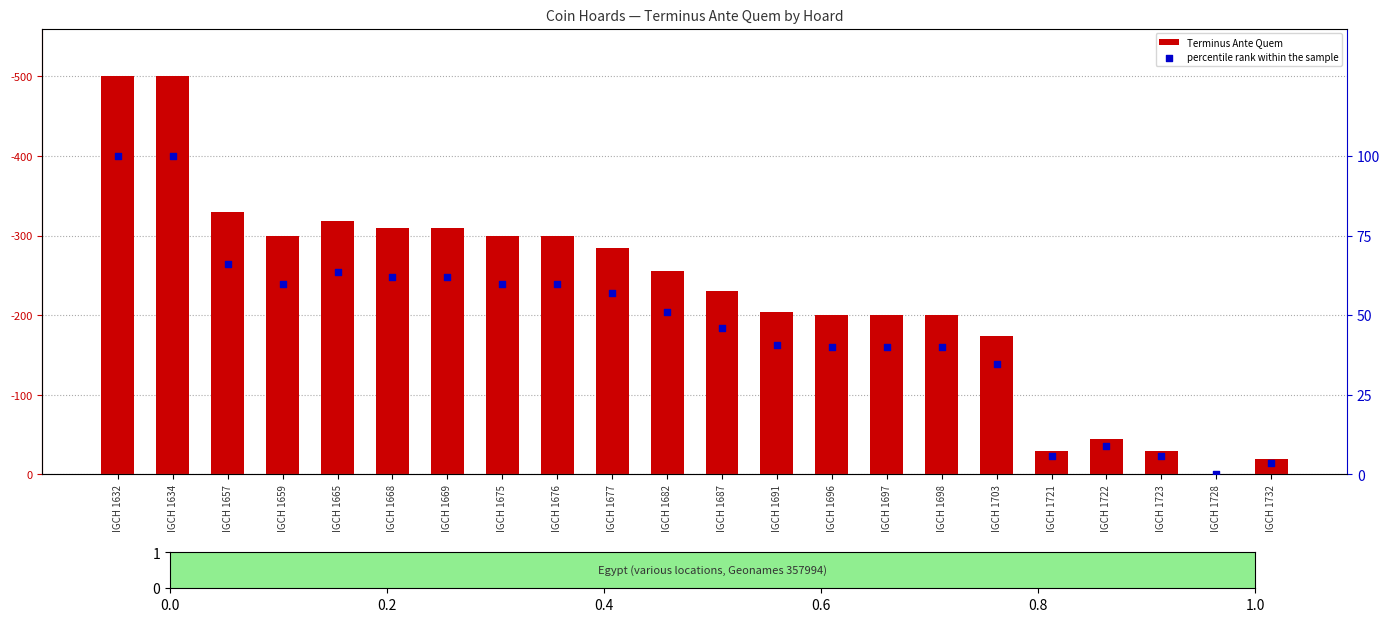

Which series has the widest spread of Y values?

Terminus Ante Quem